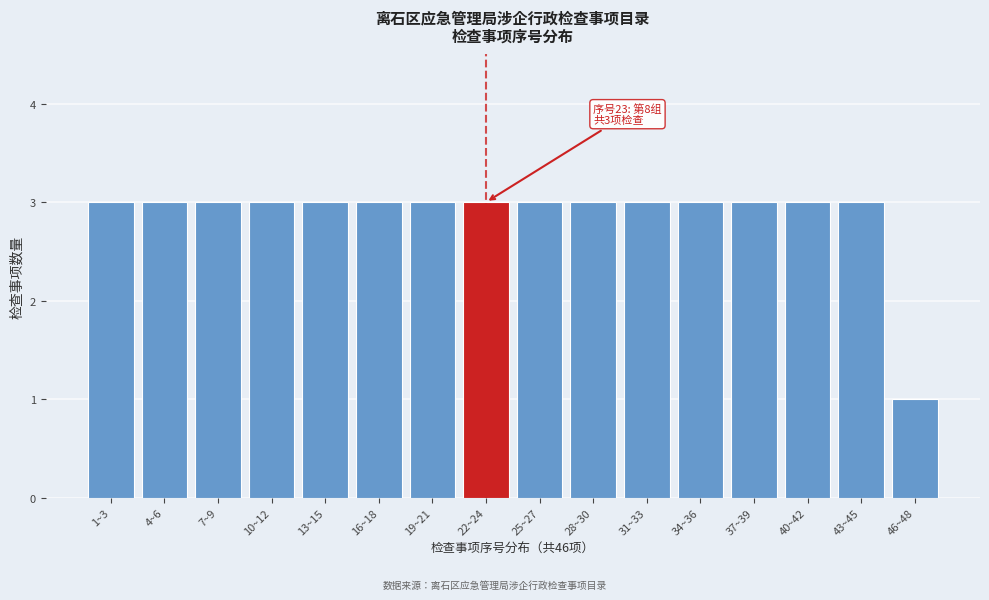

Reading left to right, what are all the values shown in this chart?

3	3	3	3	3	3	3	3	3	3	3	3	3	3	3	1